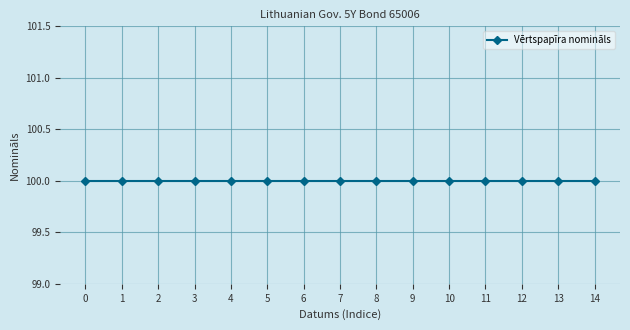

The Vērtspapīra nomināls series shows 174 at 2024-03-22. True or false?

False